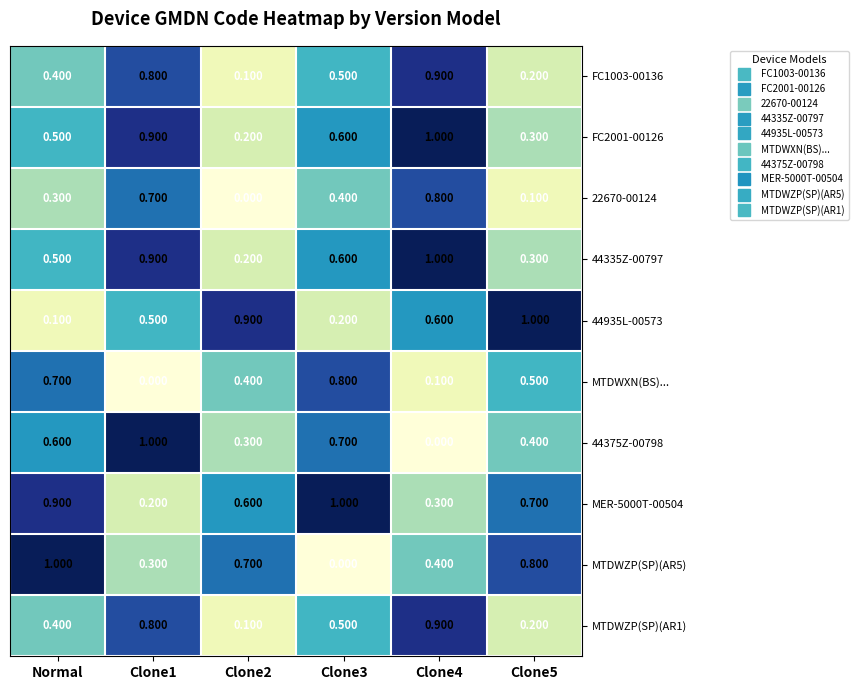

Is the value of 44335Z-00797 at Clone2 greater than the value of 44375Z-00798 at Normal?

No